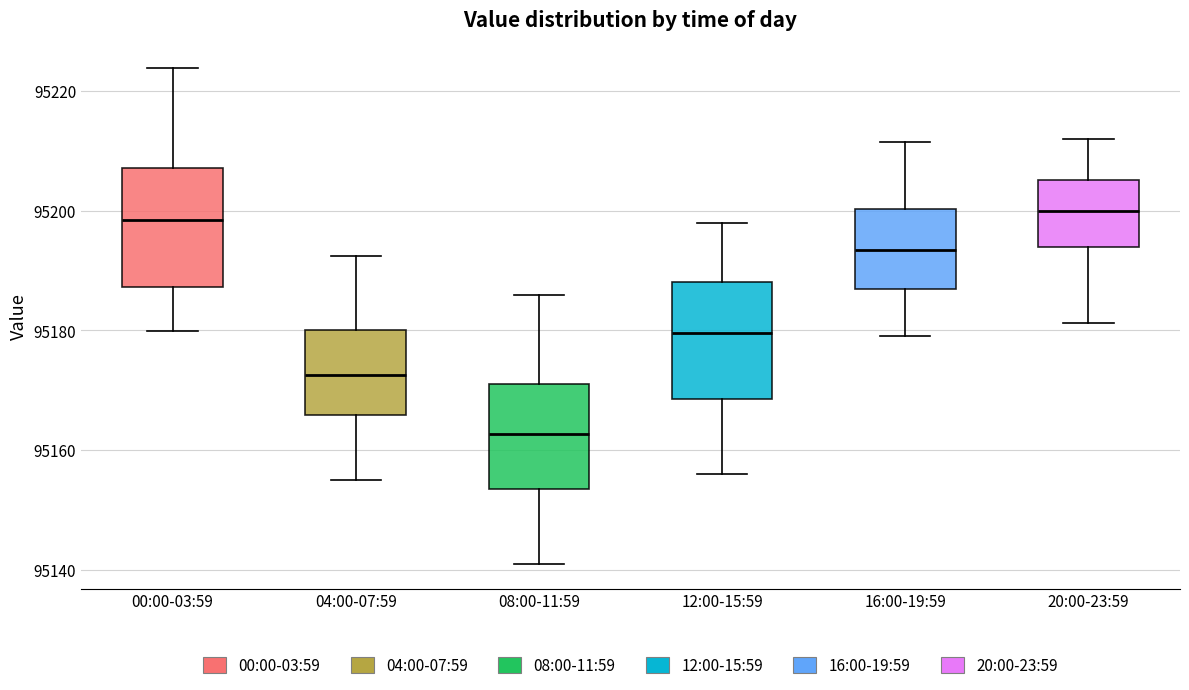

Reading left to right, read every box against the y-axis: the position of its median line, the range the box covers, and the ends of its whiskers. The values are not printed on the chart, so give them approximately, as read against the axis.

00:00-03:59: median 95198, box 95188 to 95208, whiskers 95180 to 95224
04:00-07:59: median 95172, box 95166 to 95180, whiskers 95156 to 95192
08:00-11:59: median 95162, box 95154 to 95172, whiskers 95142 to 95186
12:00-15:59: median 95180, box 95168 to 95188, whiskers 95156 to 95198
16:00-19:59: median 95194, box 95186 to 95200, whiskers 95180 to 95212
20:00-23:59: median 95200, box 95194 to 95206, whiskers 95182 to 95212